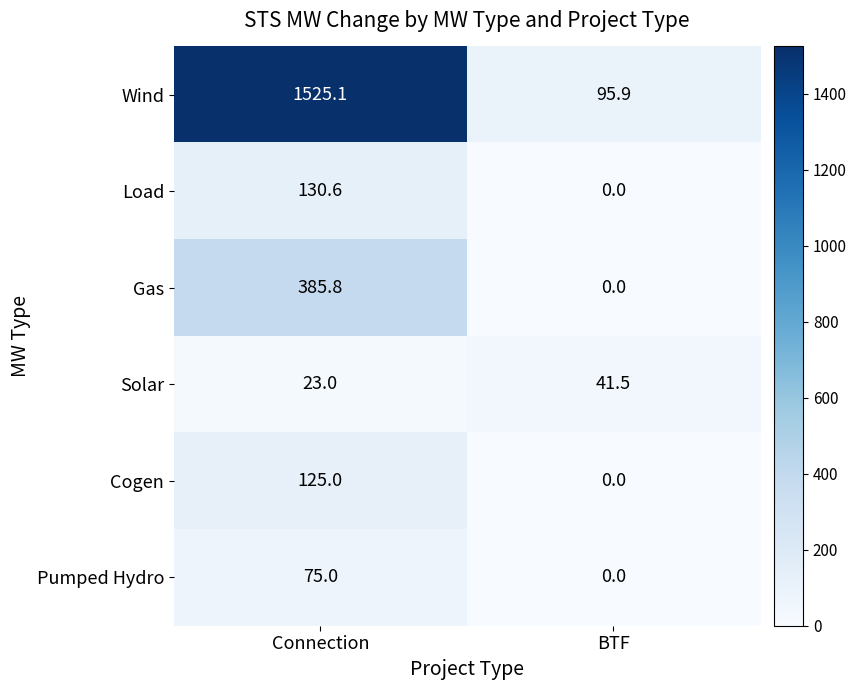

What is the sum of the Cogen values at Connection and BTF?

125.0